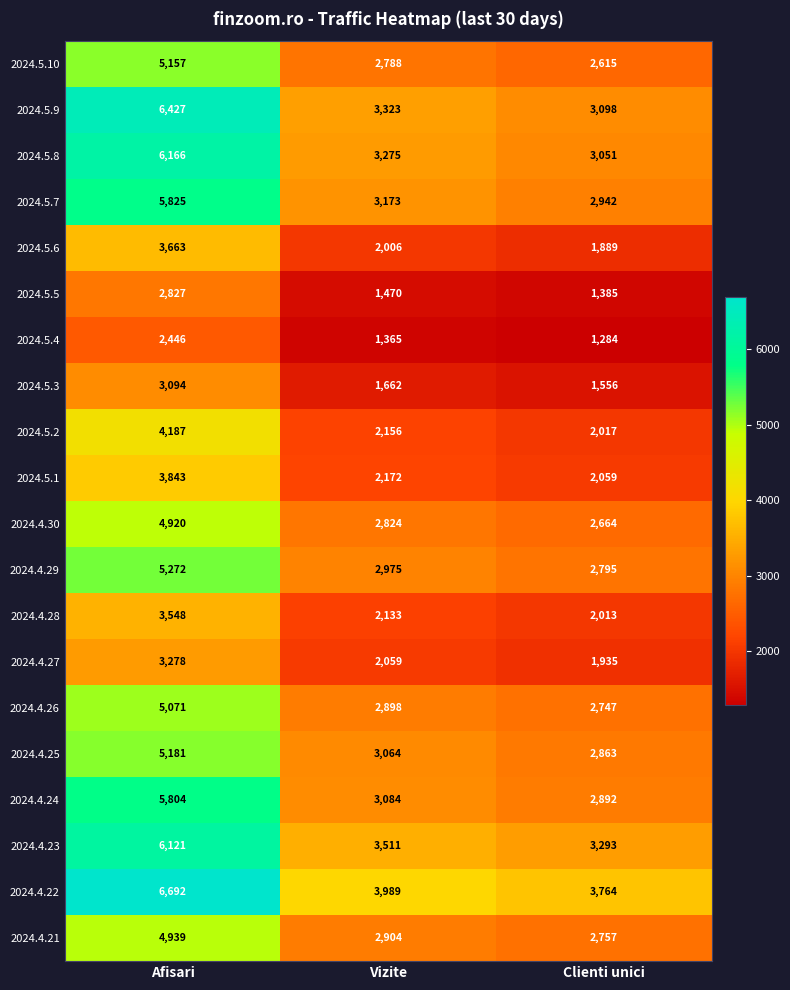

What is the spread (max minus min) of values at Afisari?

4246